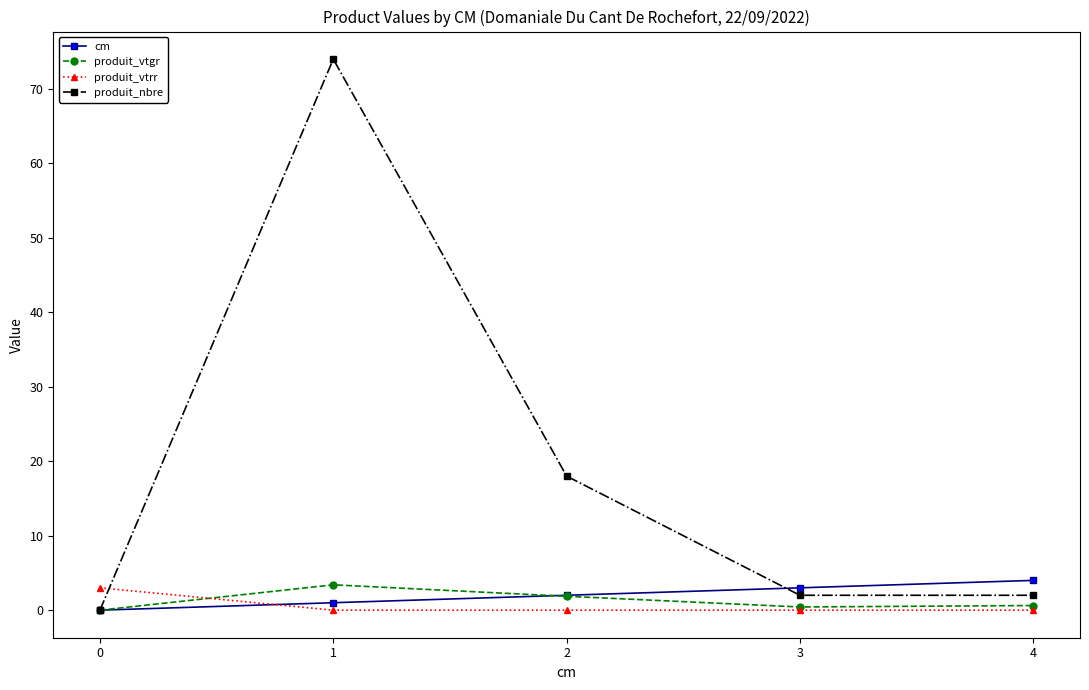

Does the chart display data point markers on the line(s)?

Yes